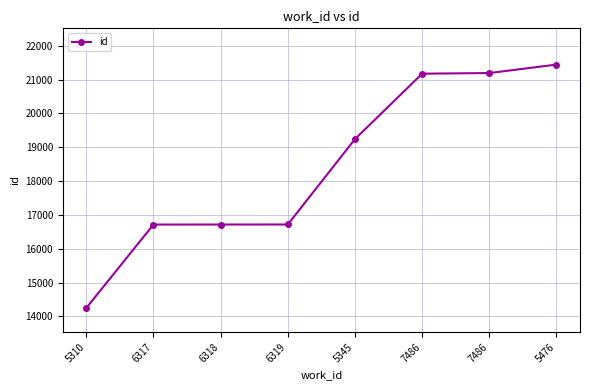

How many data points does each series have?

8